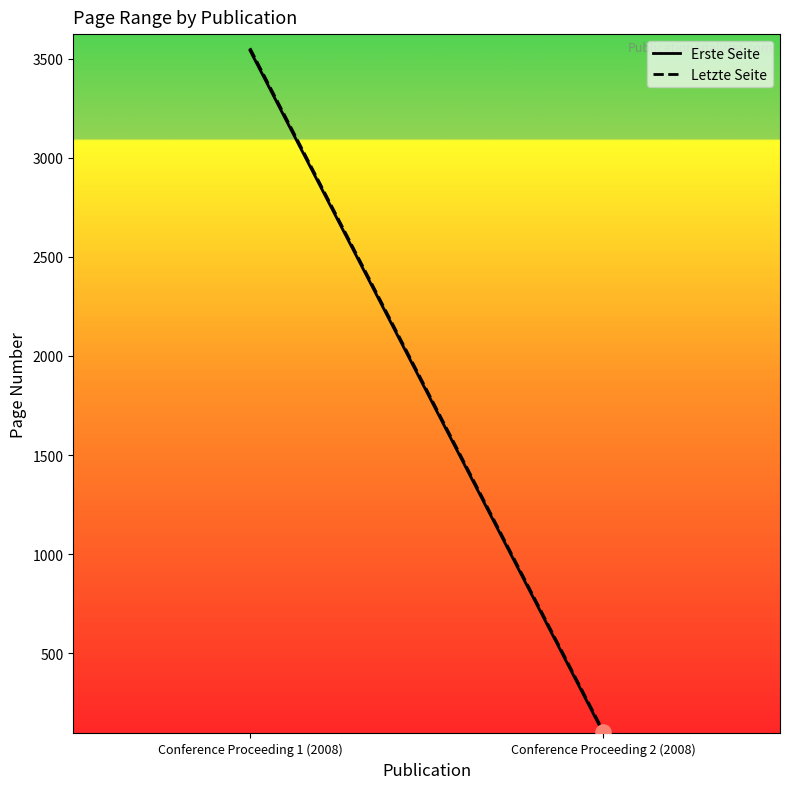

At which category is the sum across all series the highest?

Conference Proceeding 1 (2008)